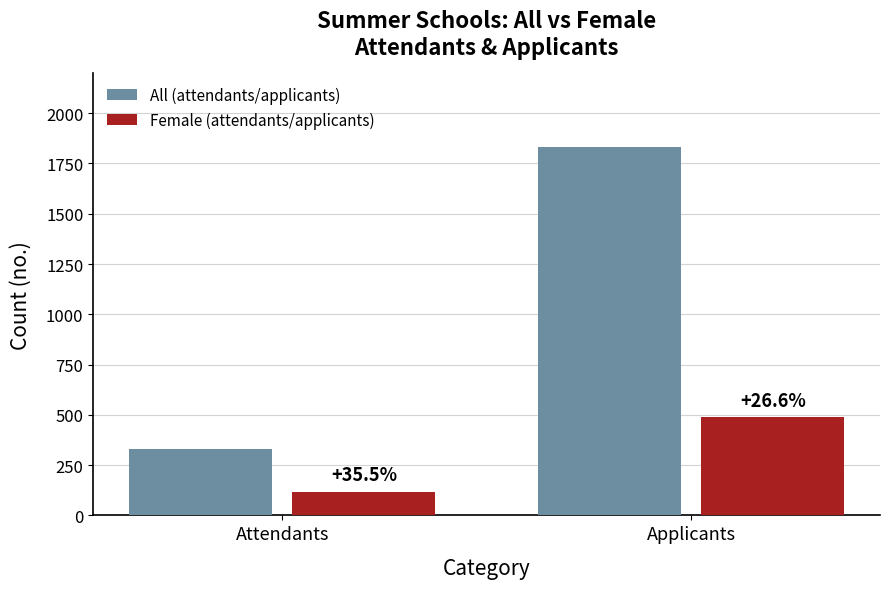

Which category has the highest value across all series?

Applicants